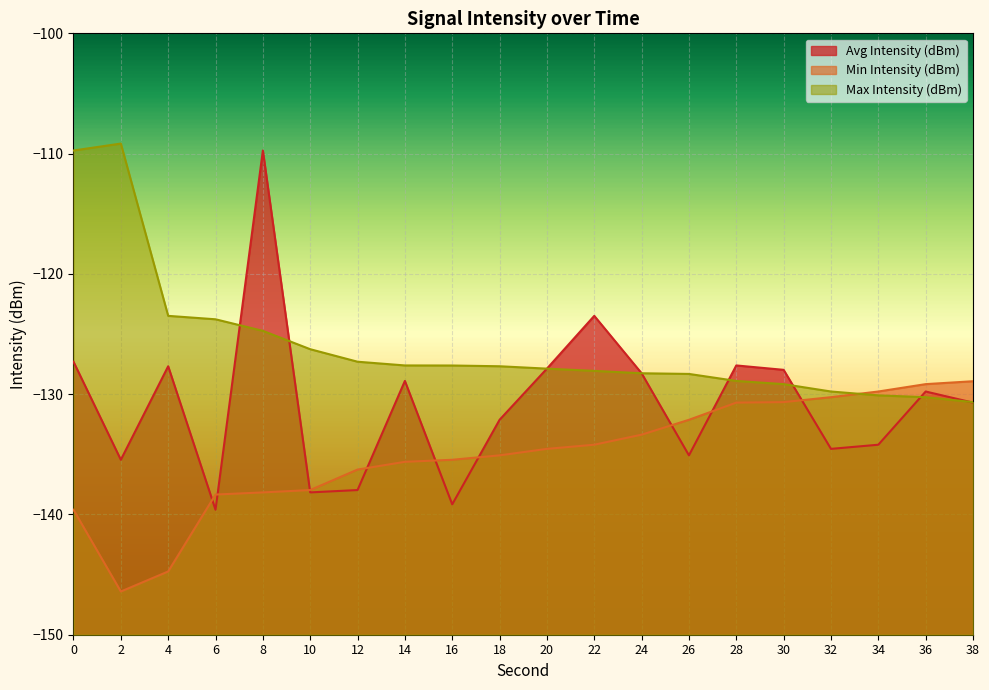

What is the difference between the maximum and second lowest values in the Avg Intensity (dBm) series?

29.4